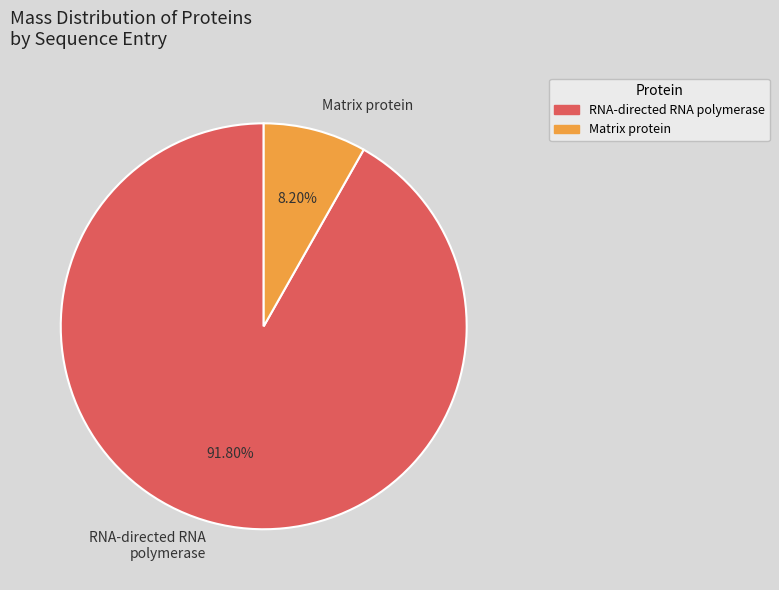

Which slice is the largest?

RNA-directed RNA polymerase